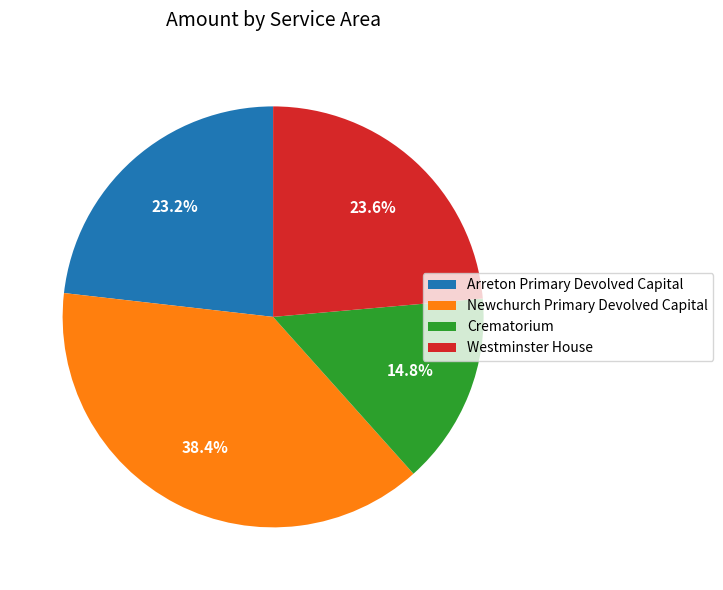

To the nearest percent, what is the average slice percentage?

25%